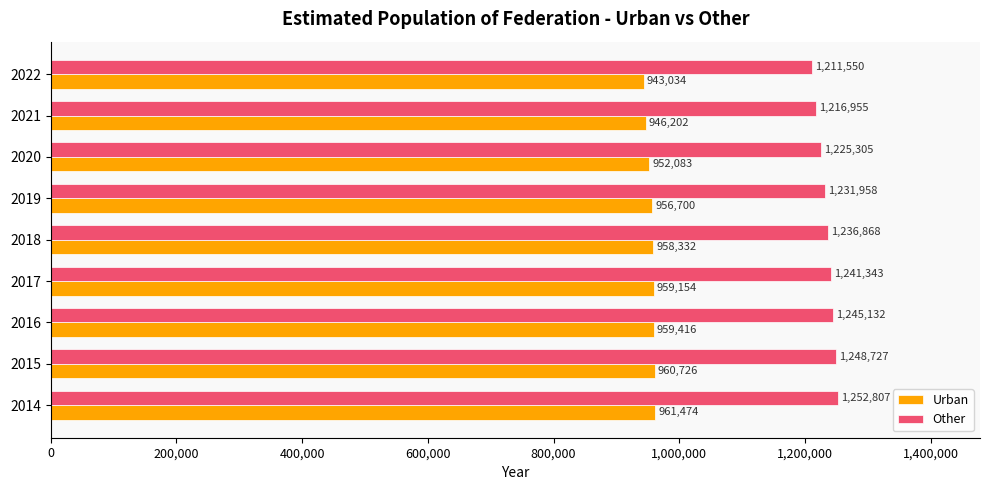

How many distinct data groups are displayed?

2